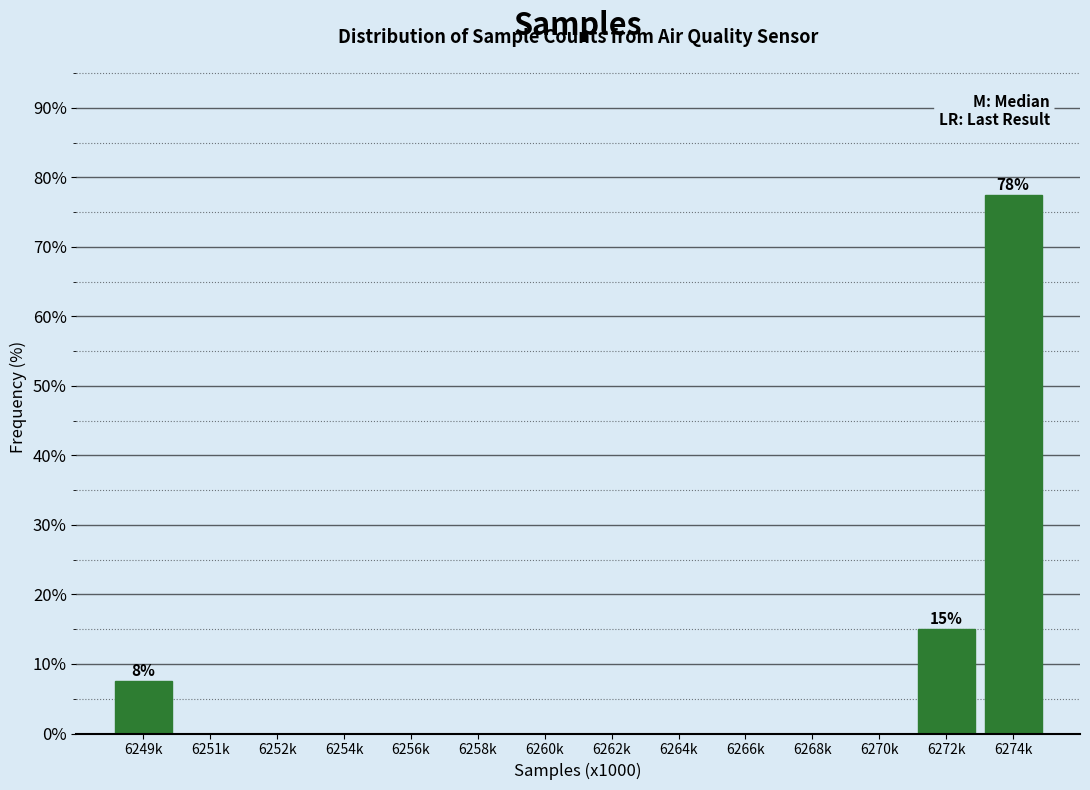

Reading left to right, what are all the values shown in this chart?

6249k=7.5	6251k=0.0	6252k=0.0	6254k=0.0	6256k=0.0	6258k=0.0	6260k=0.0	6262k=0.0	6264k=0.0	6266k=0.0	6268k=0.0	6270k=0.0	6272k=15.0	6274k=77.5